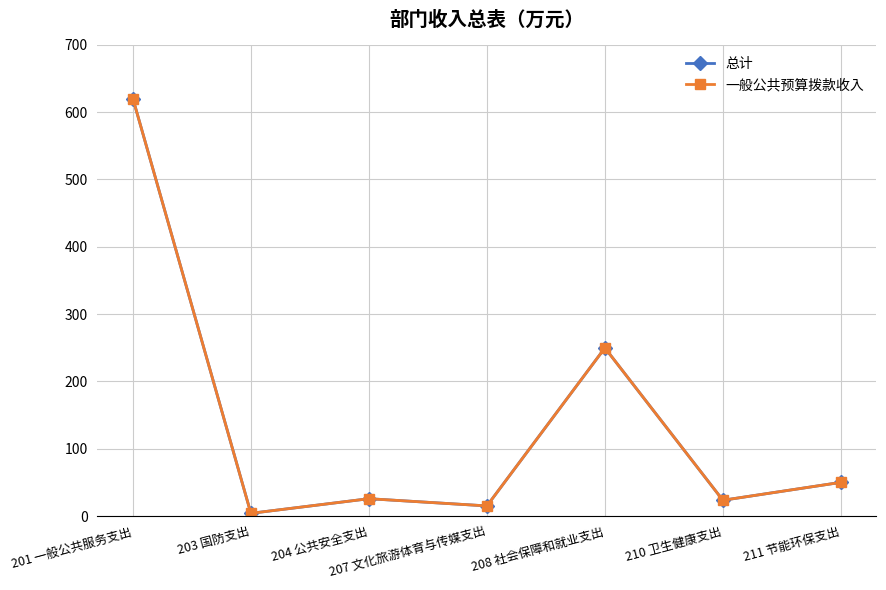

Does the chart have visible grid lines?

Yes